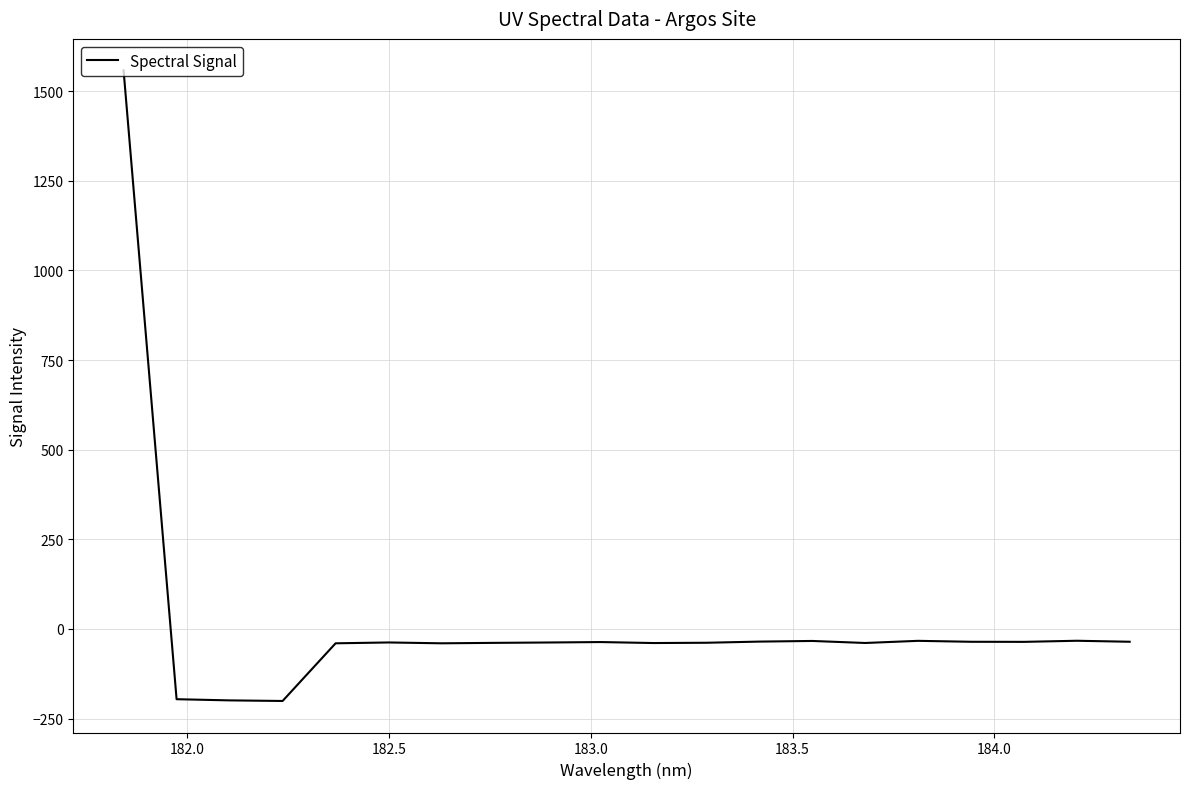

What is the difference between the maximum and minimum values?

1758.8